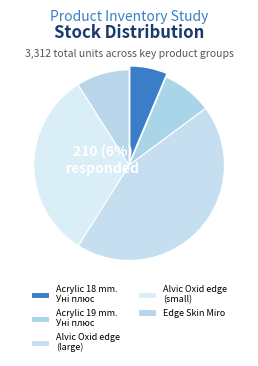

Which category accounts for the majority?

Alvic Oxid edge
232771679